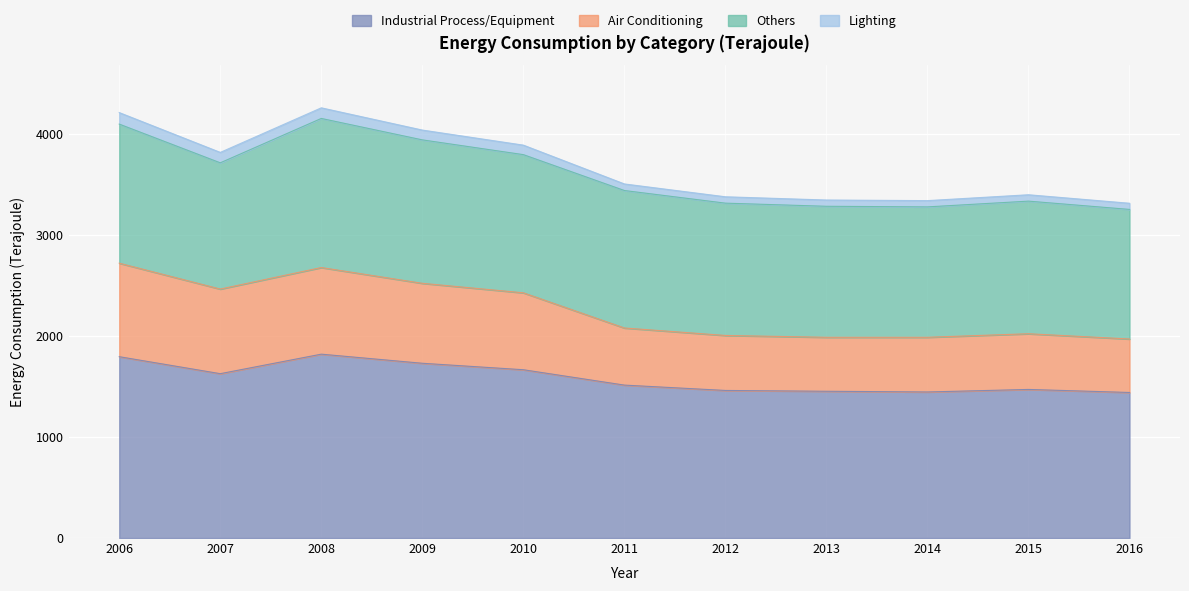

In Air Conditioning, how many points are lower than both neighbors (excluding endpoints)?

1